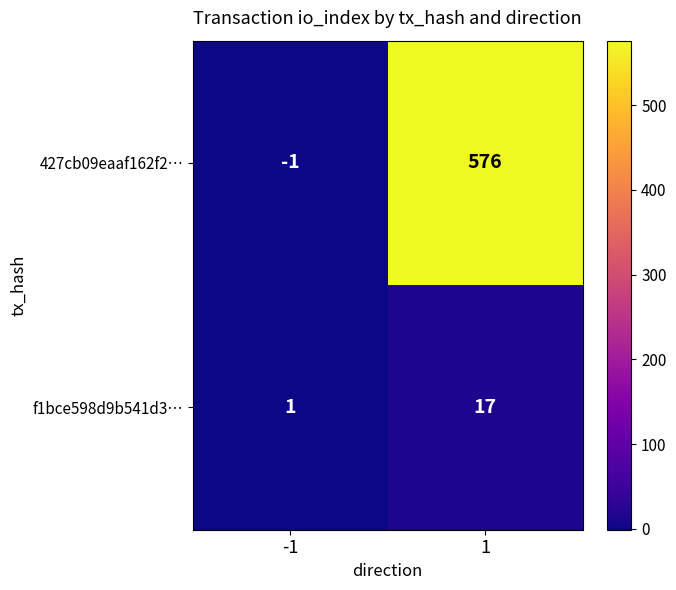

What is the sum of the f1bce598d9b541d3… values at 1 and -1?

18